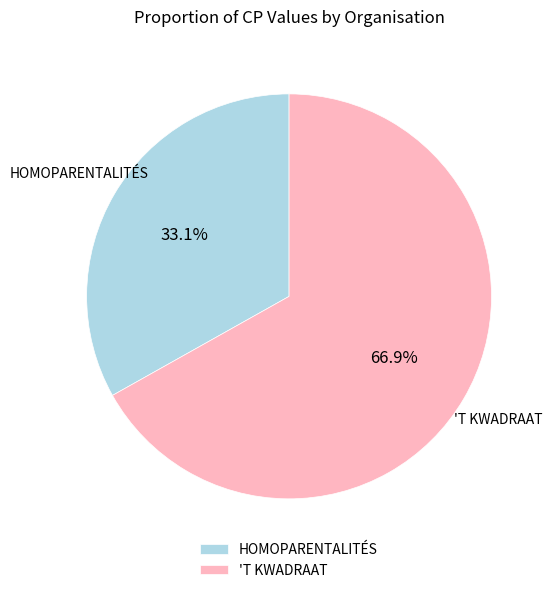

What is the smallest slice in the pie chart?

HOMOPARENTALITÉS